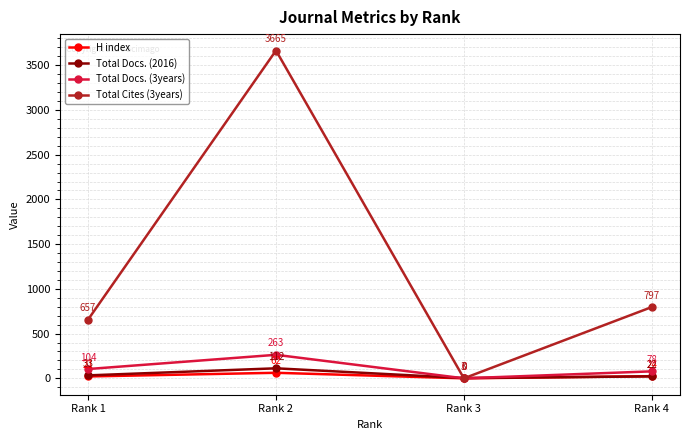

List the labels in order of Total Cites (3years) value, largest first.

Rank 2, Rank 4, Rank 1, Rank 3